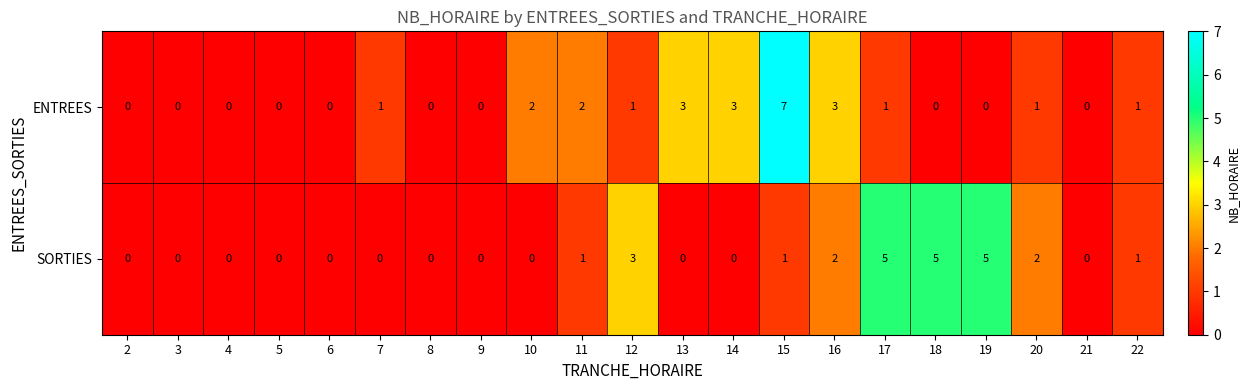

Which series has the largest range (max minus min)?

ENTREES